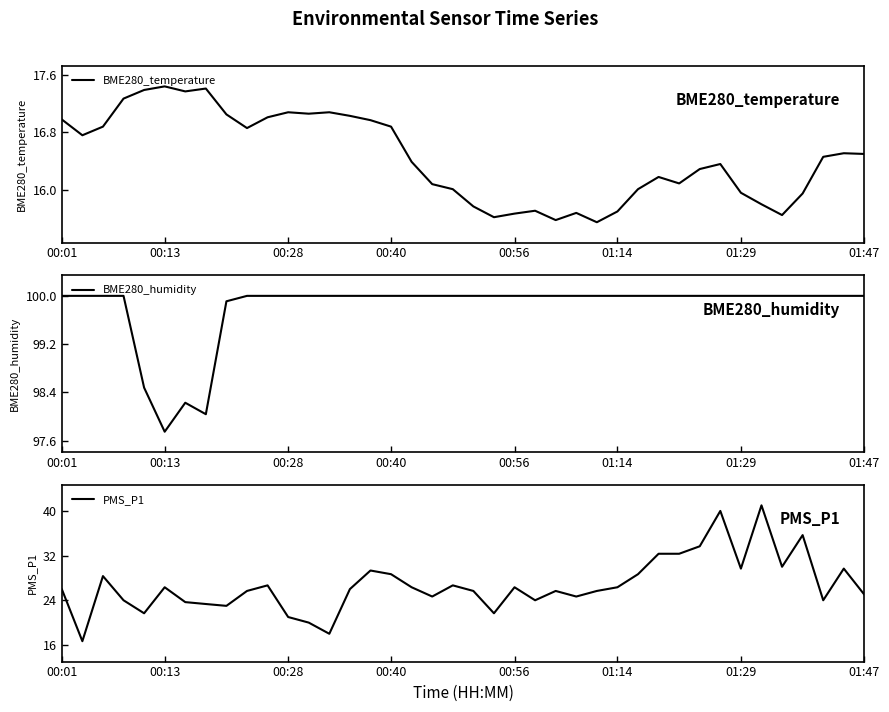

True or false: BME280_humidity and PMS_P1 cross at least once.

False